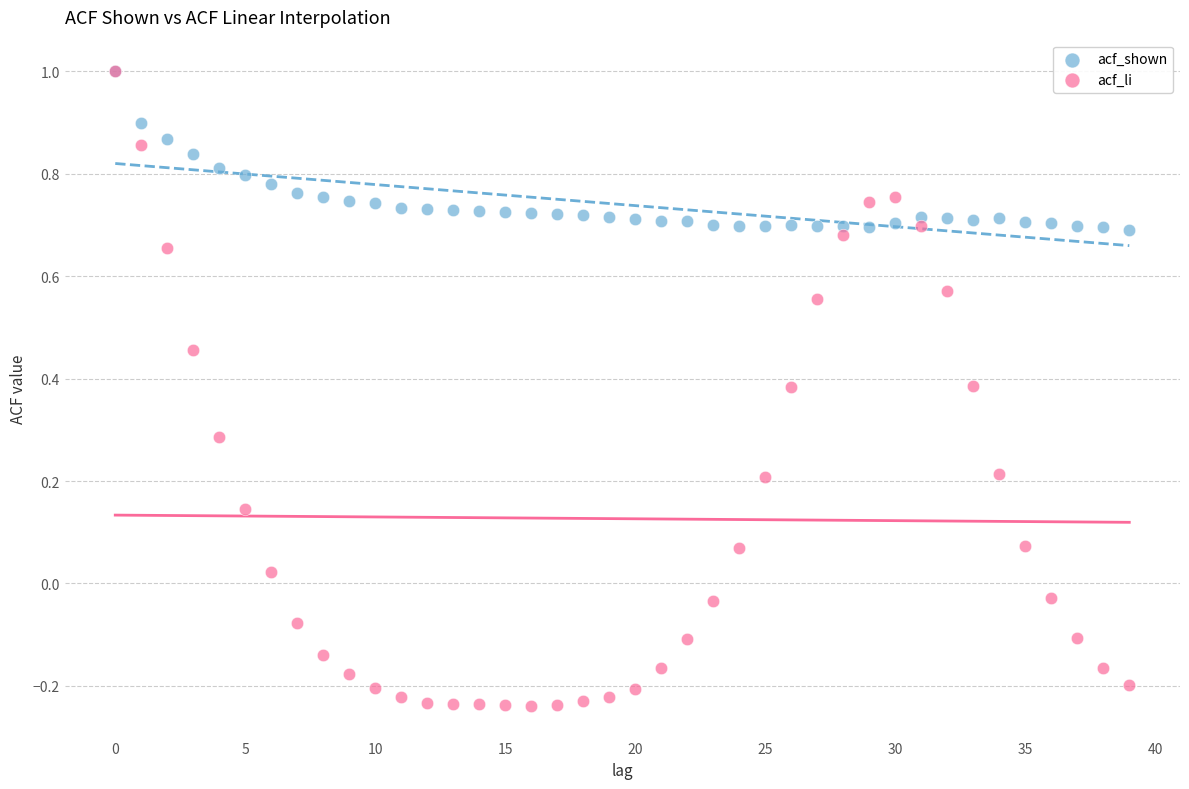

Which series reaches the minimum Y coordinate?

acf_li